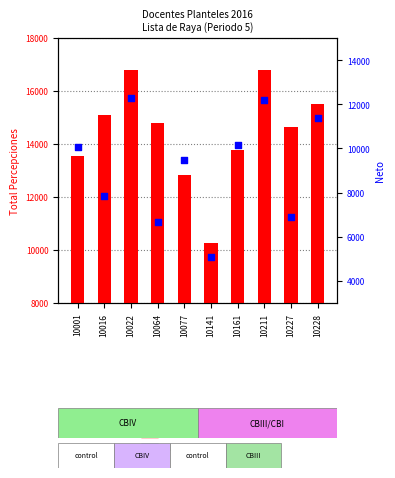

What are all the series names shown in the legend?

TOTAL PERCEPCIONES, NETO